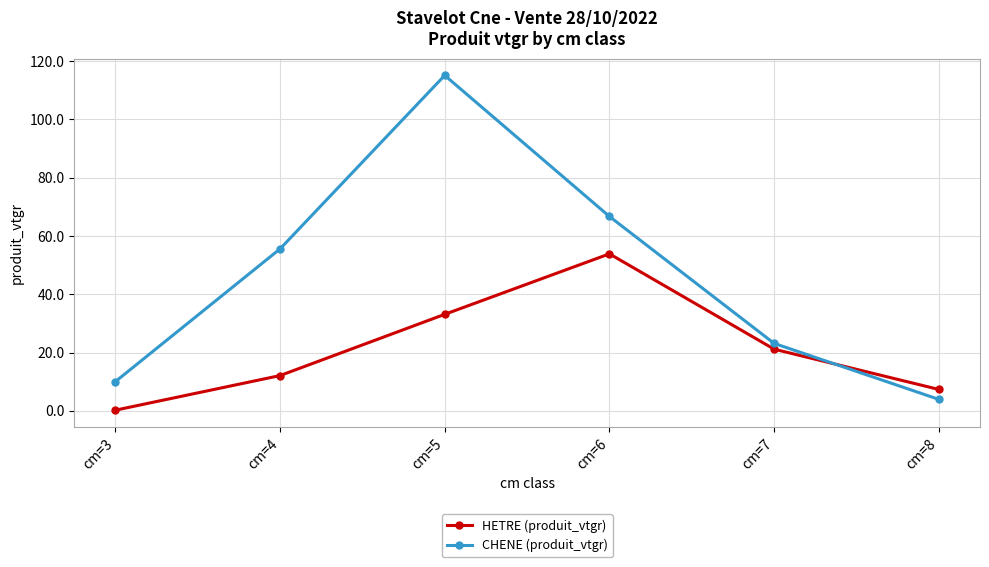

Reading left to right, transcribe all the data shown in this chart.

HETRE (produit_vtgr): cm=3=0.2	cm=4=12.1	cm=5=33.1	cm=6=53.9	cm=7=21.2	cm=8=7.4
CHENE (produit_vtgr): cm=3=10.0	cm=4=55.6	cm=5=115.1	cm=6=66.7	cm=7=23.1	cm=8=4.0